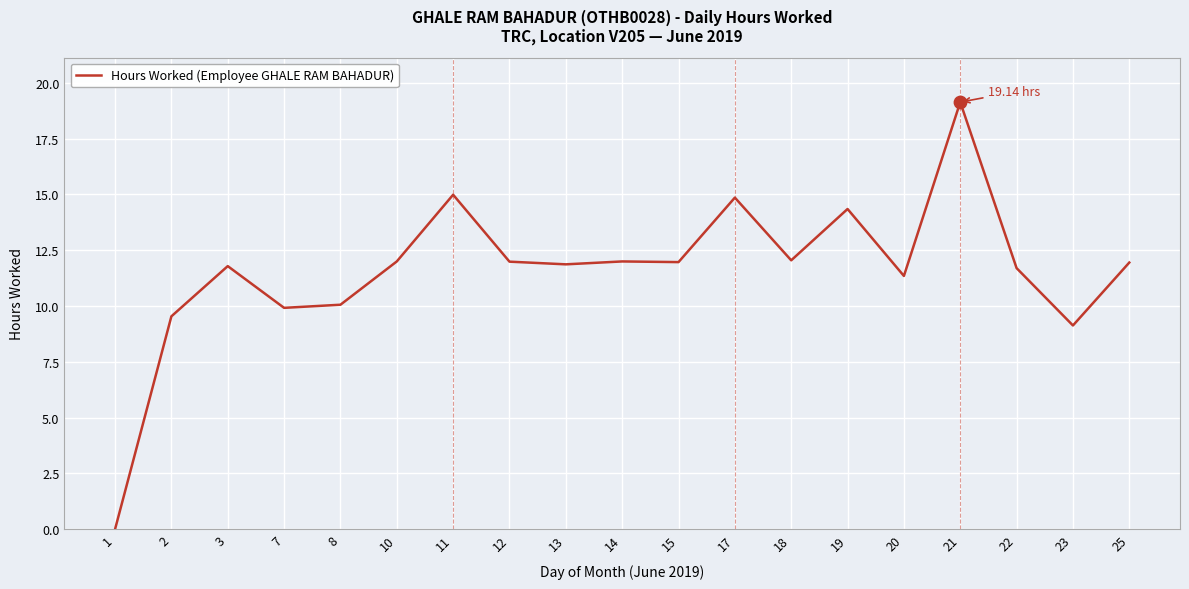

Between 20 and 10, which is larger?

10